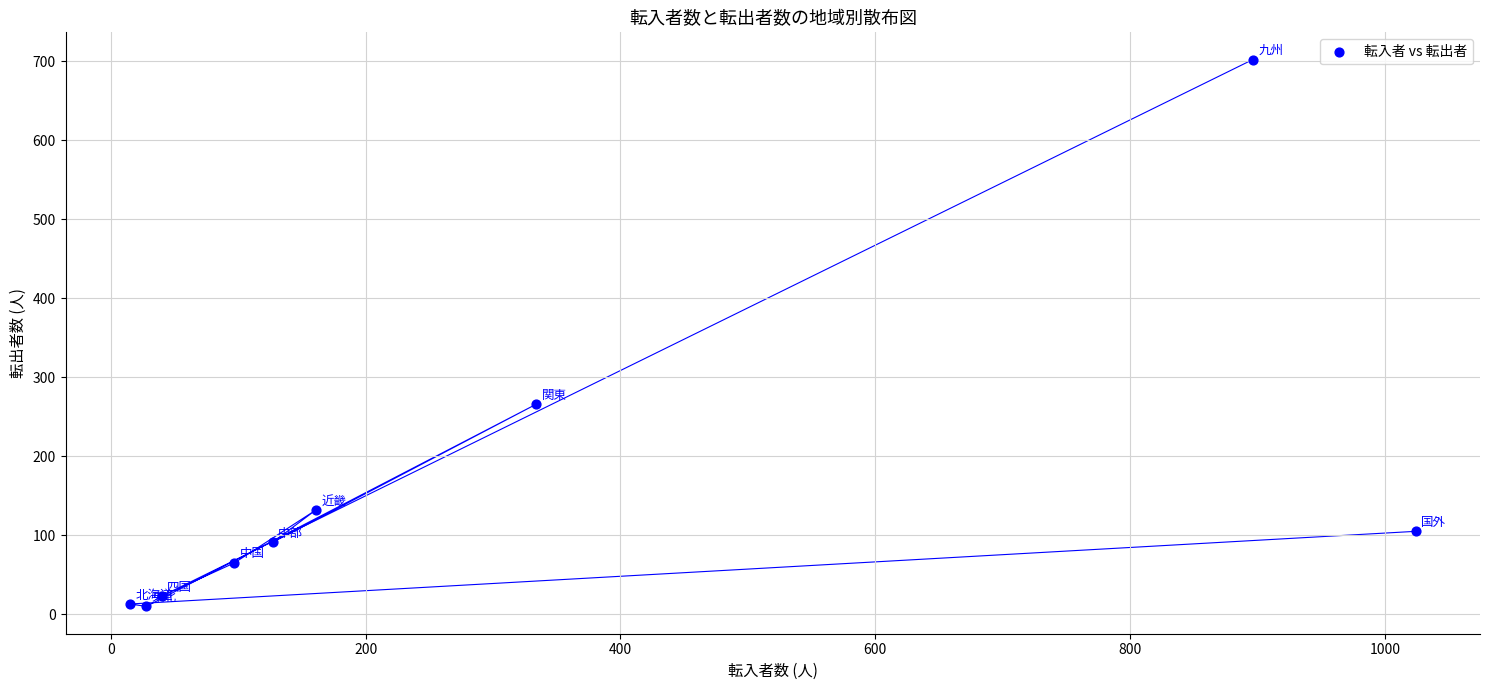

What Y value in the scatter plot is closest to 356?

266